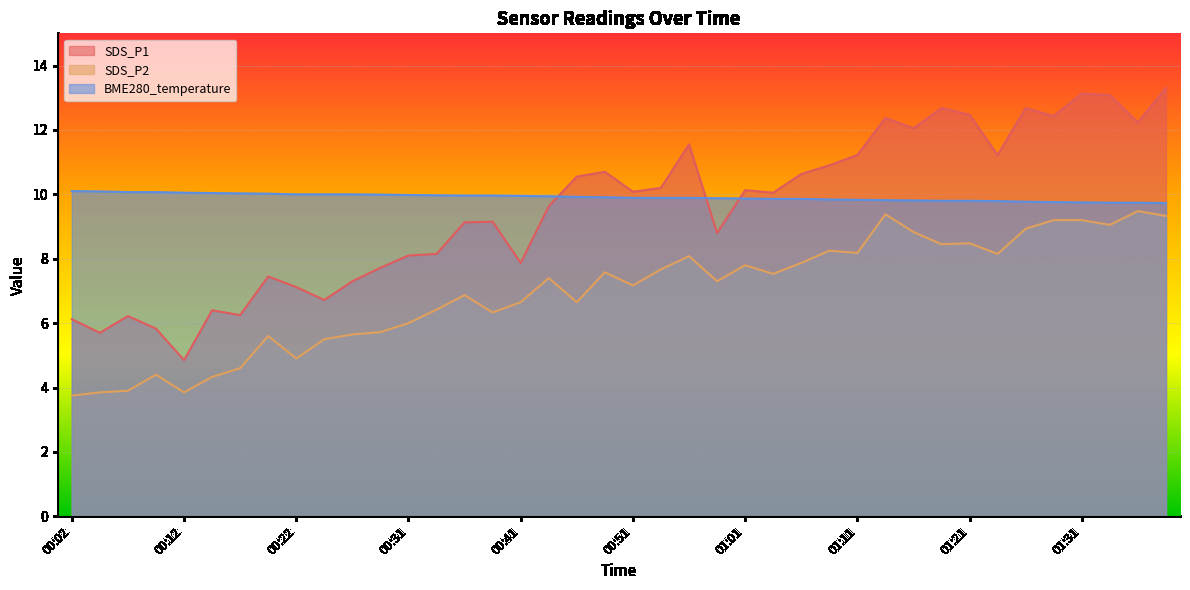

Rank the series at 00:22 from lowest to highest value.

SDS_P2, SDS_P1, BME280_temperature